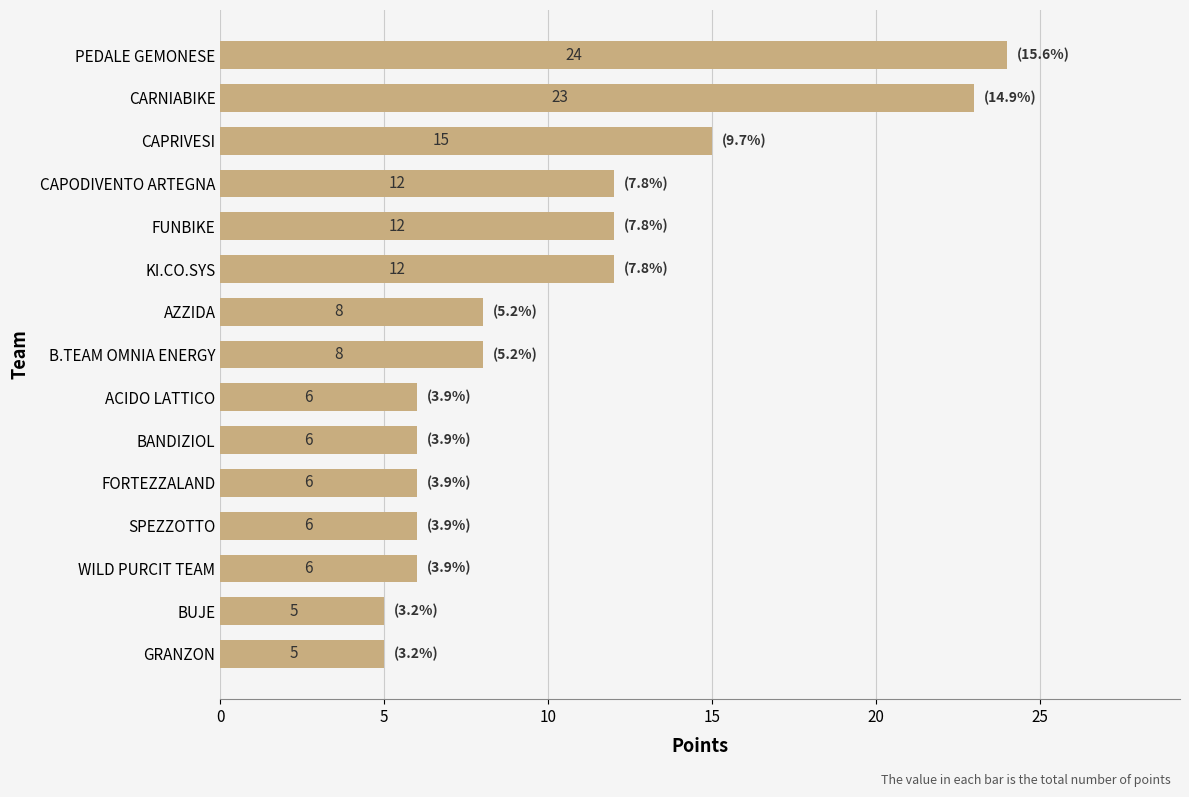

Read the value at ACIDO LATTICO, to the nearest 10.

10